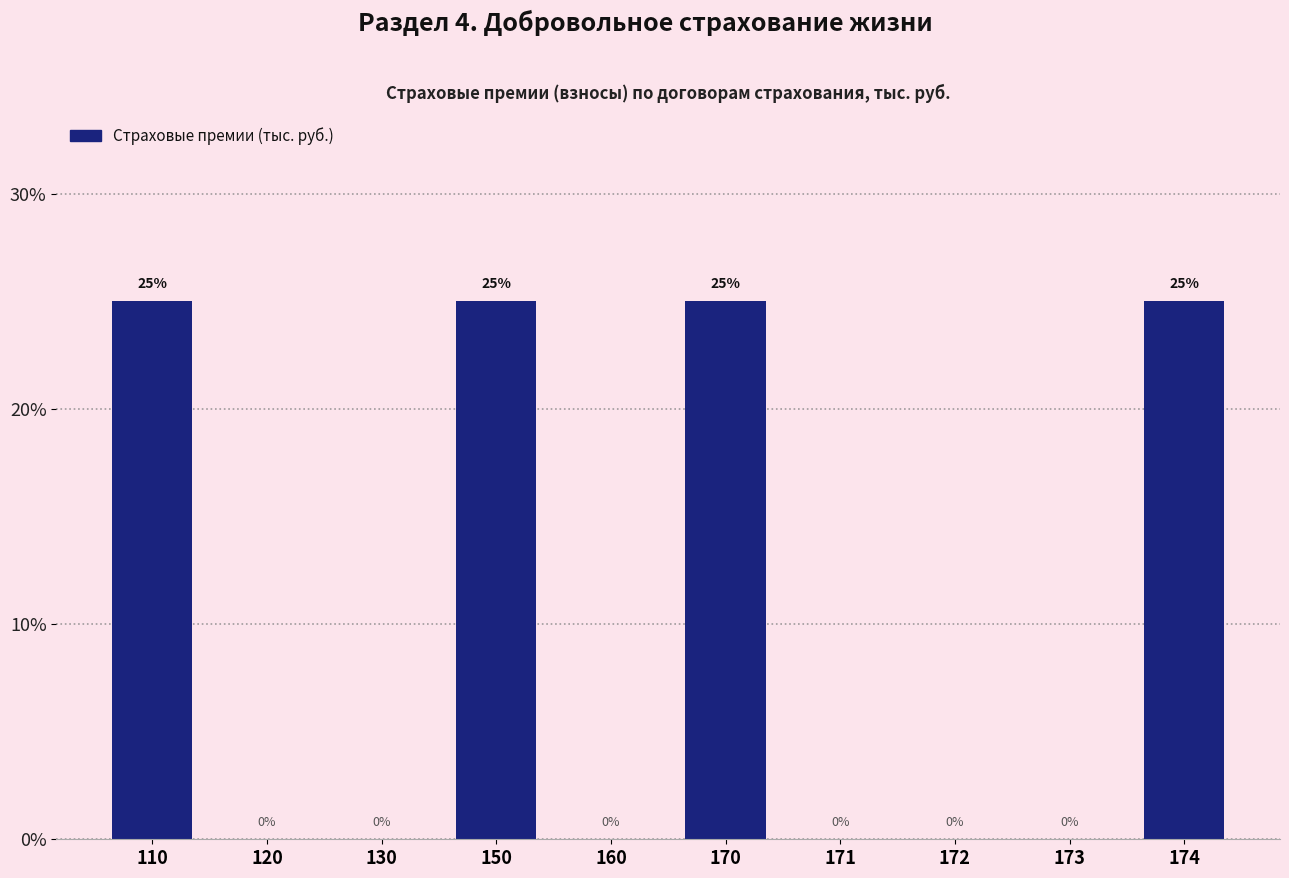

Reading left to right, transcribe all the data shown in this chart.

110=25	120=0	130=0	150=25	160=0	170=25	171=0	172=0	173=0	174=25